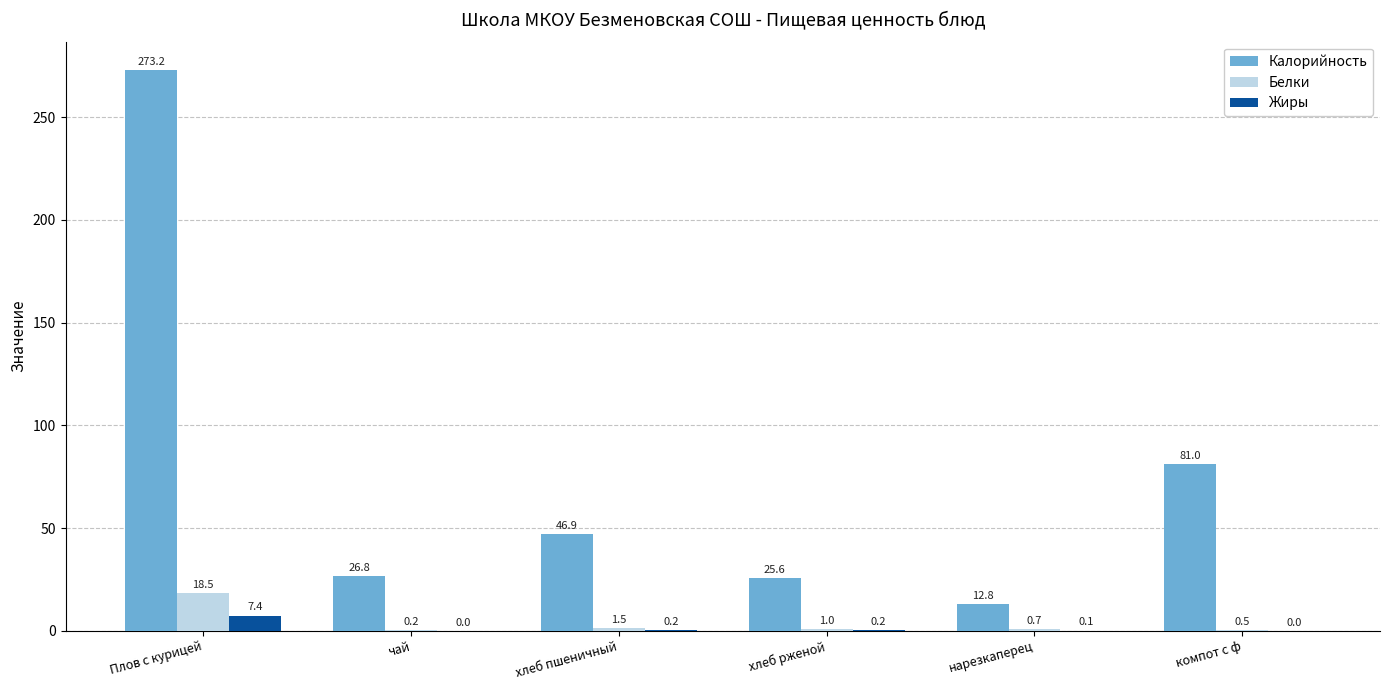

What is the total value across all series at Плов с курицей?

299.1